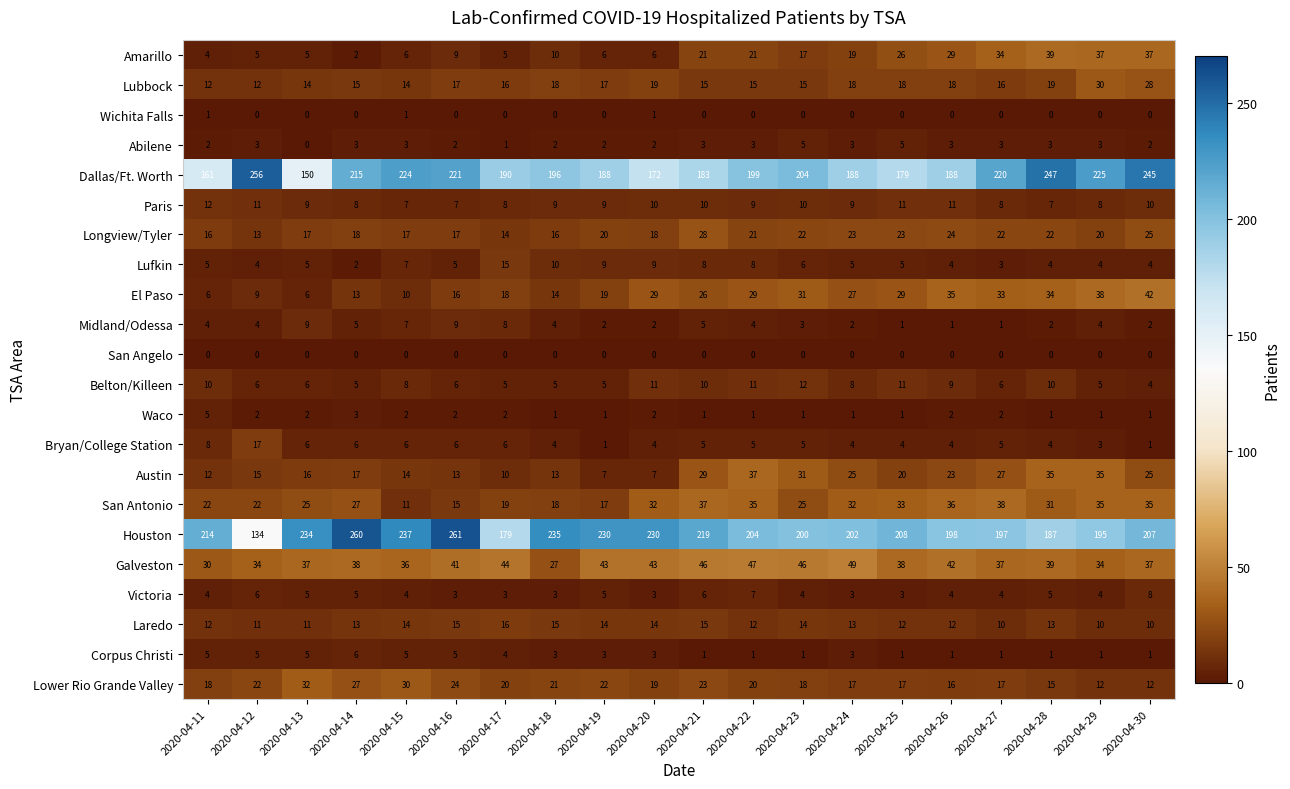

What is the difference between the highest and lowest values at 2020-04-13?

234